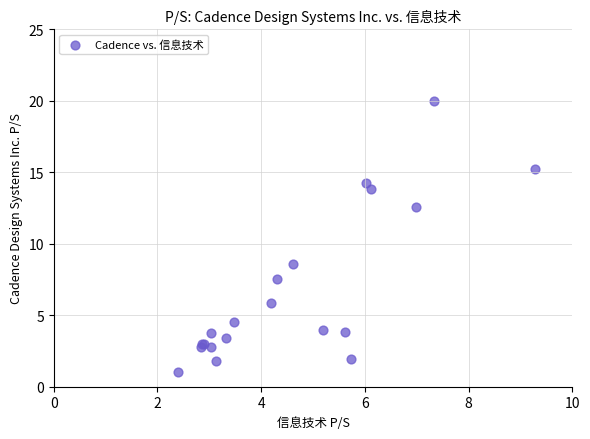

What Y value in the scatter plot is closest to 10?

8.6